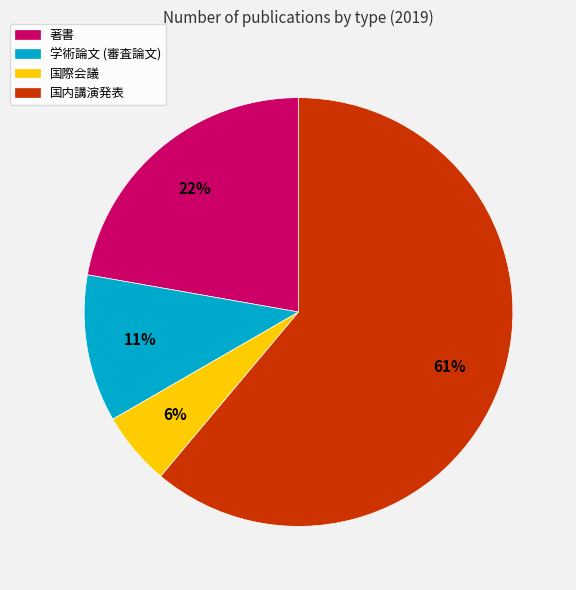

The 国際会議 slice represents 6% of the pie. True or false?

True